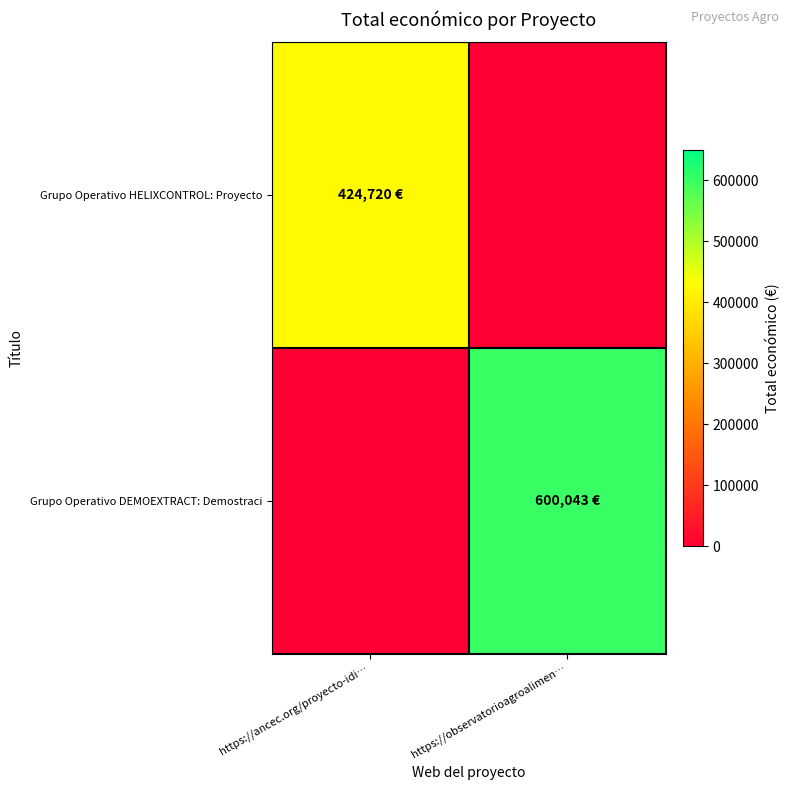

Reading left to right, list all the values displayed in this chart.

Grupo Operativo HELIXCONTROL: Proyecto: https://ancec.org/proyecto-idi…=424720	https://observatorioagroalimen…=0
Grupo Operativo DEMOEXTRACT: Demostraci: https://ancec.org/proyecto-idi…=0	https://observatorioagroalimen…=600043